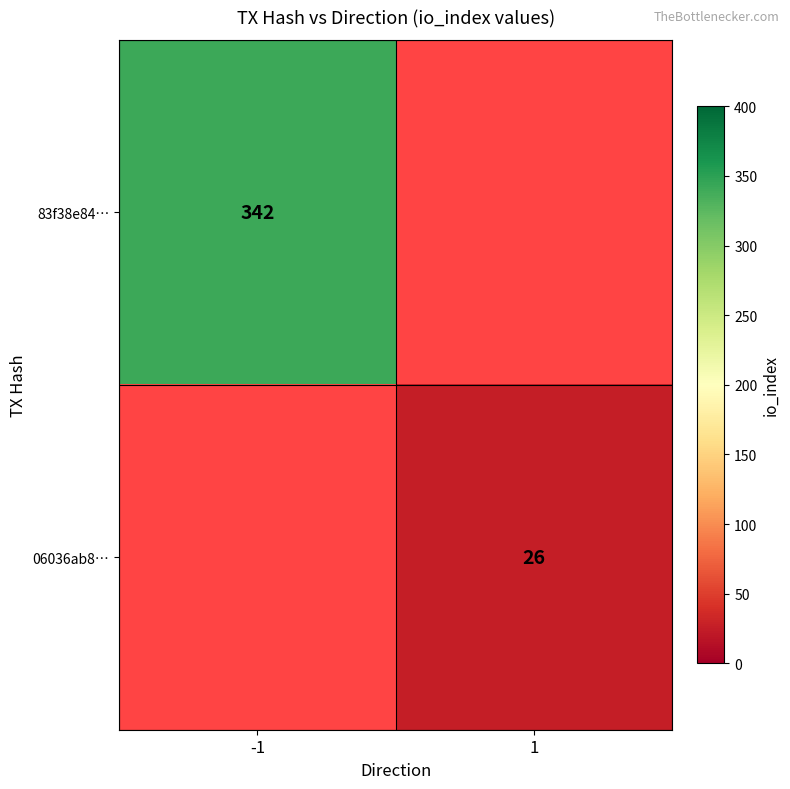

Is it true that 06036ab8… equals 5.8 at 1?

False